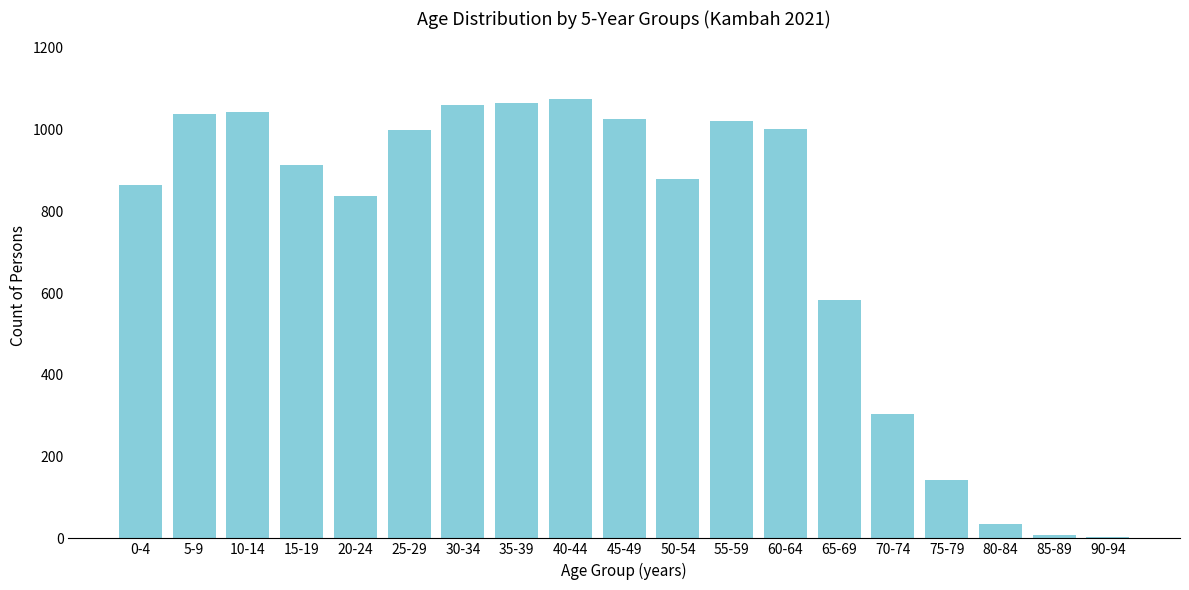

Is it true that the value at 50-54 is 598?

False